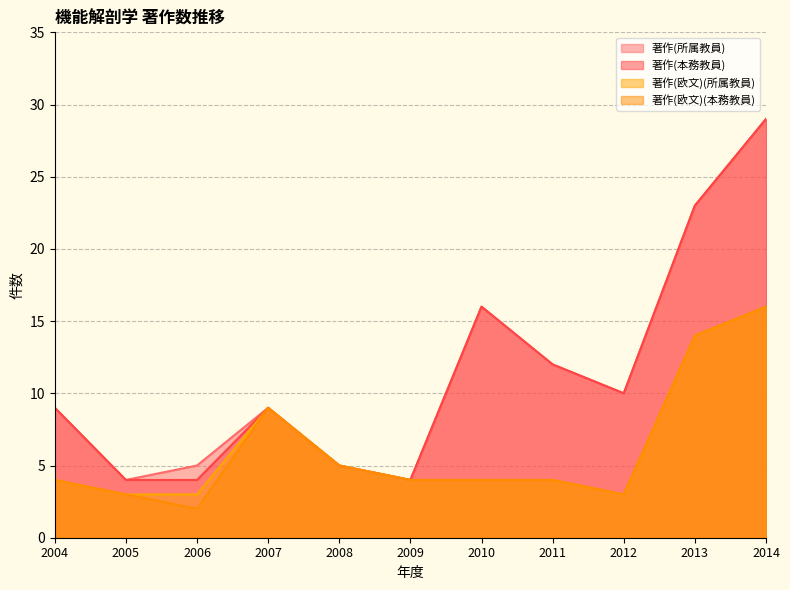

Does the chart display data point markers on the line(s)?

No